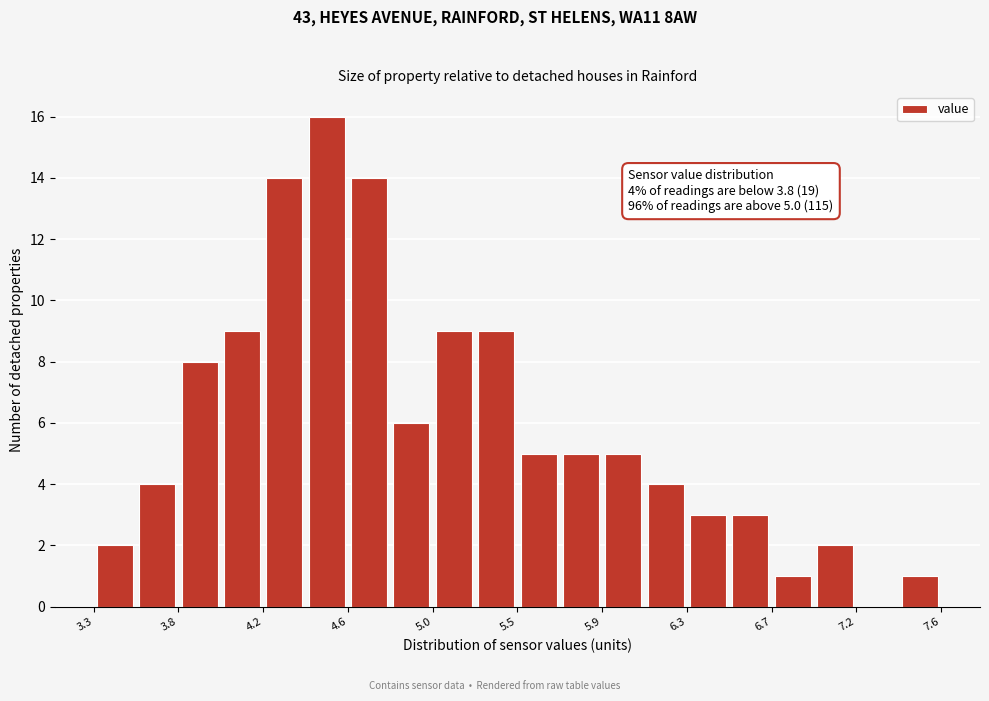

Which range on the x-axis has the tallest bar?

4.40 to 4.60